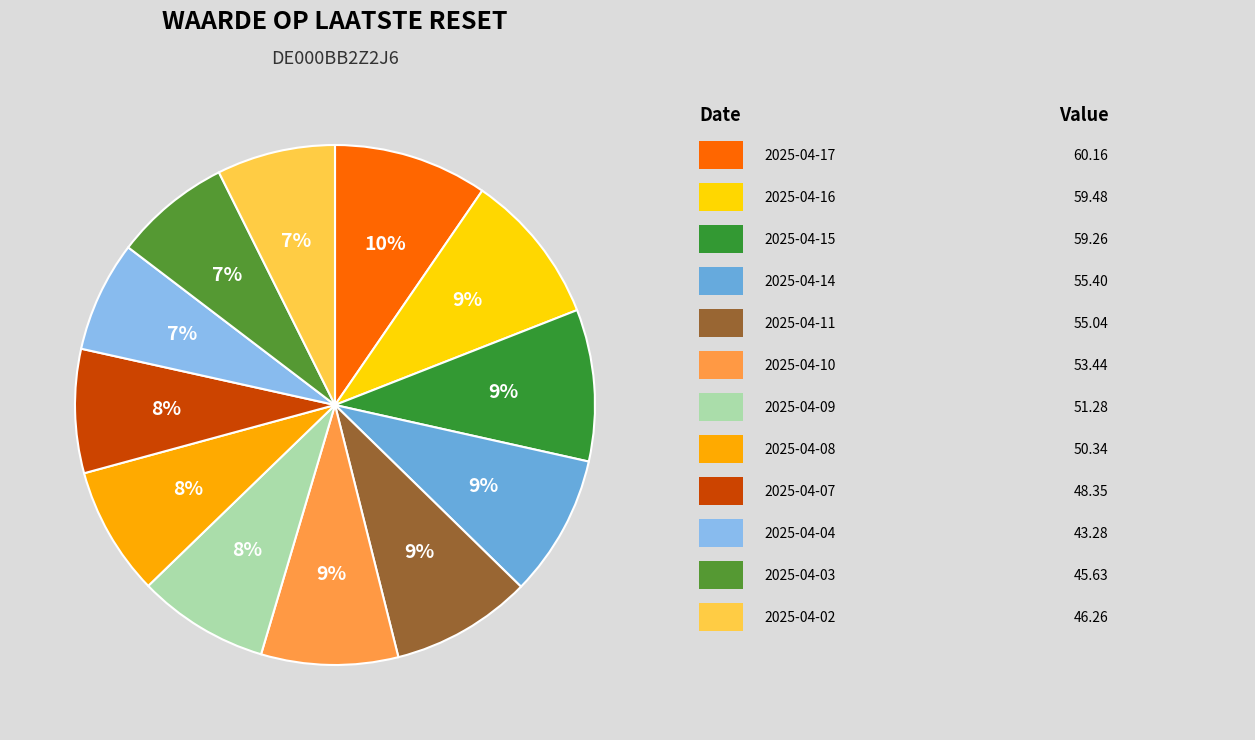

To the nearest percent, what is the difference between the largest and smallest slice percentages?

3%